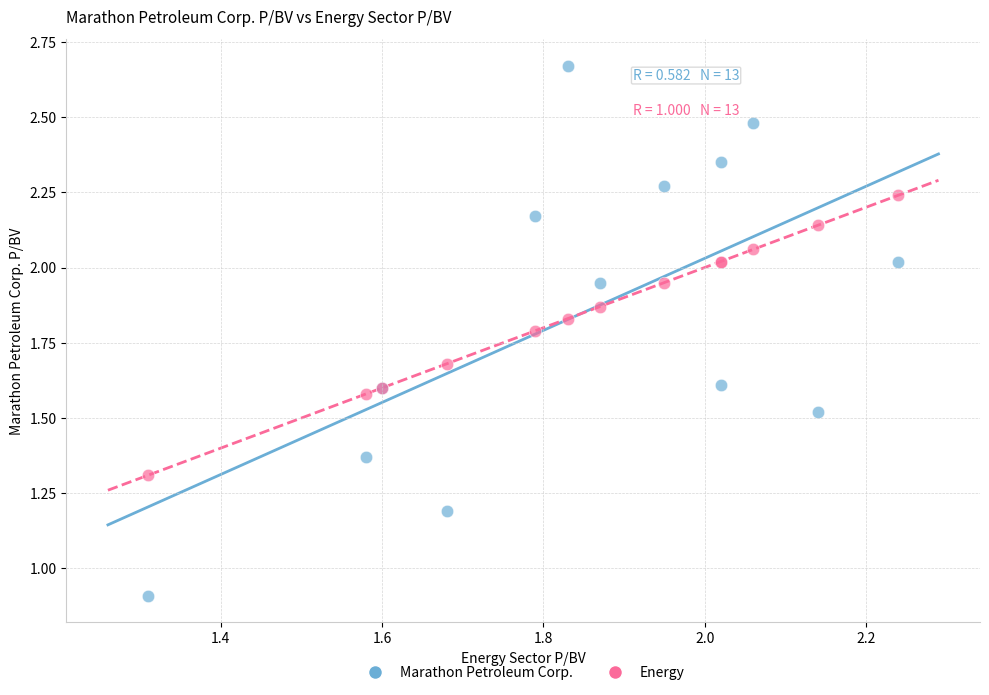

Which series reaches the maximum Y coordinate?

Marathon Petroleum Corp.